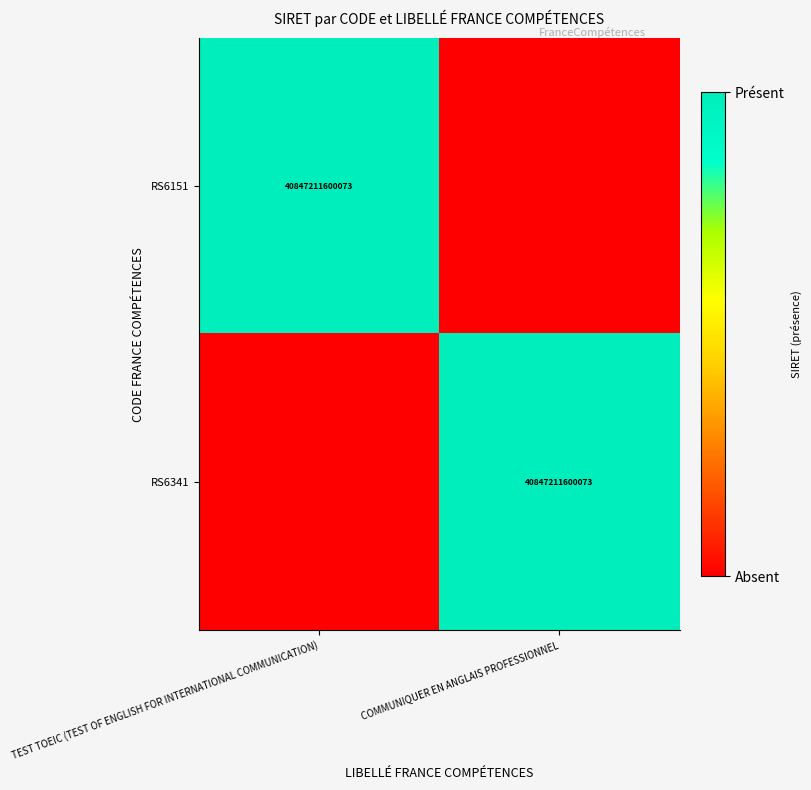

The RS6341 series shows 40847211600073 at COMMUNIQUER EN ANGLAIS PROFESSIONNEL. True or false?

True